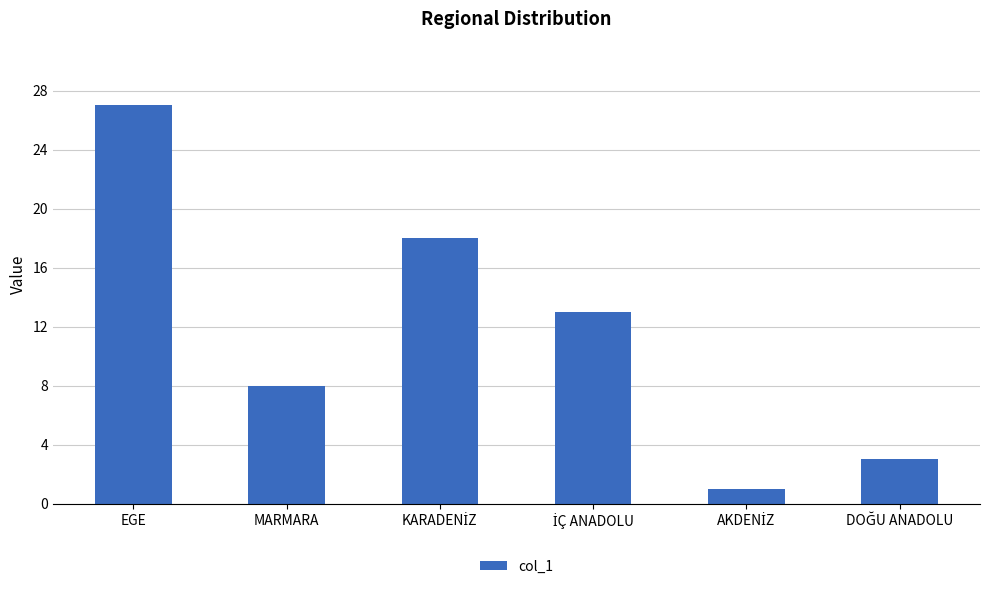

What is the ratio of the value at MARMARA to the value at EGE?

0.3